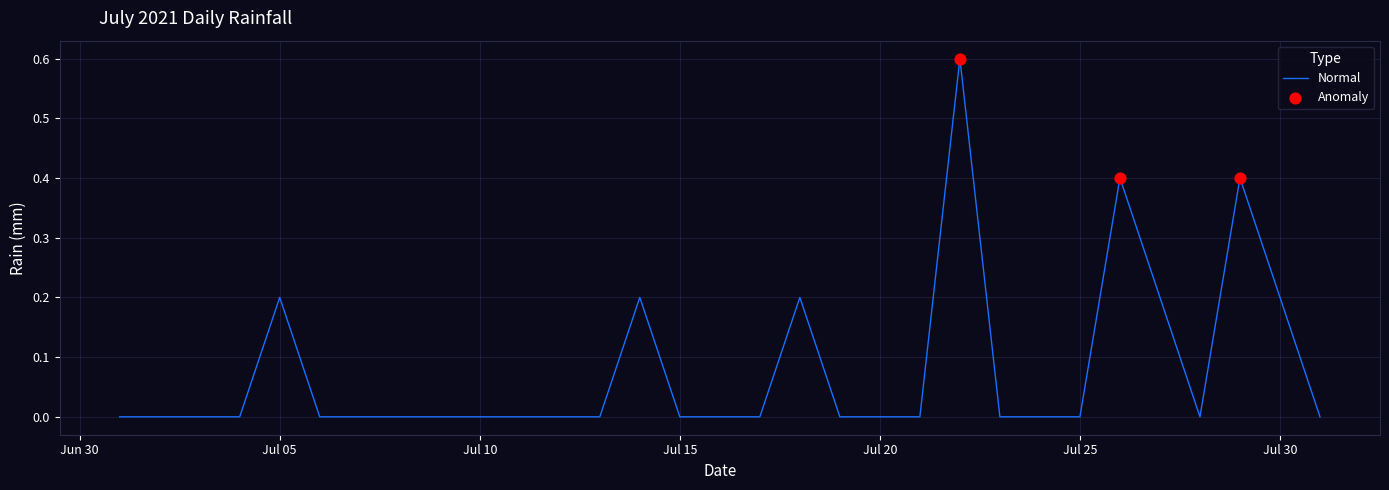

What is the greatest value displayed?

0.6